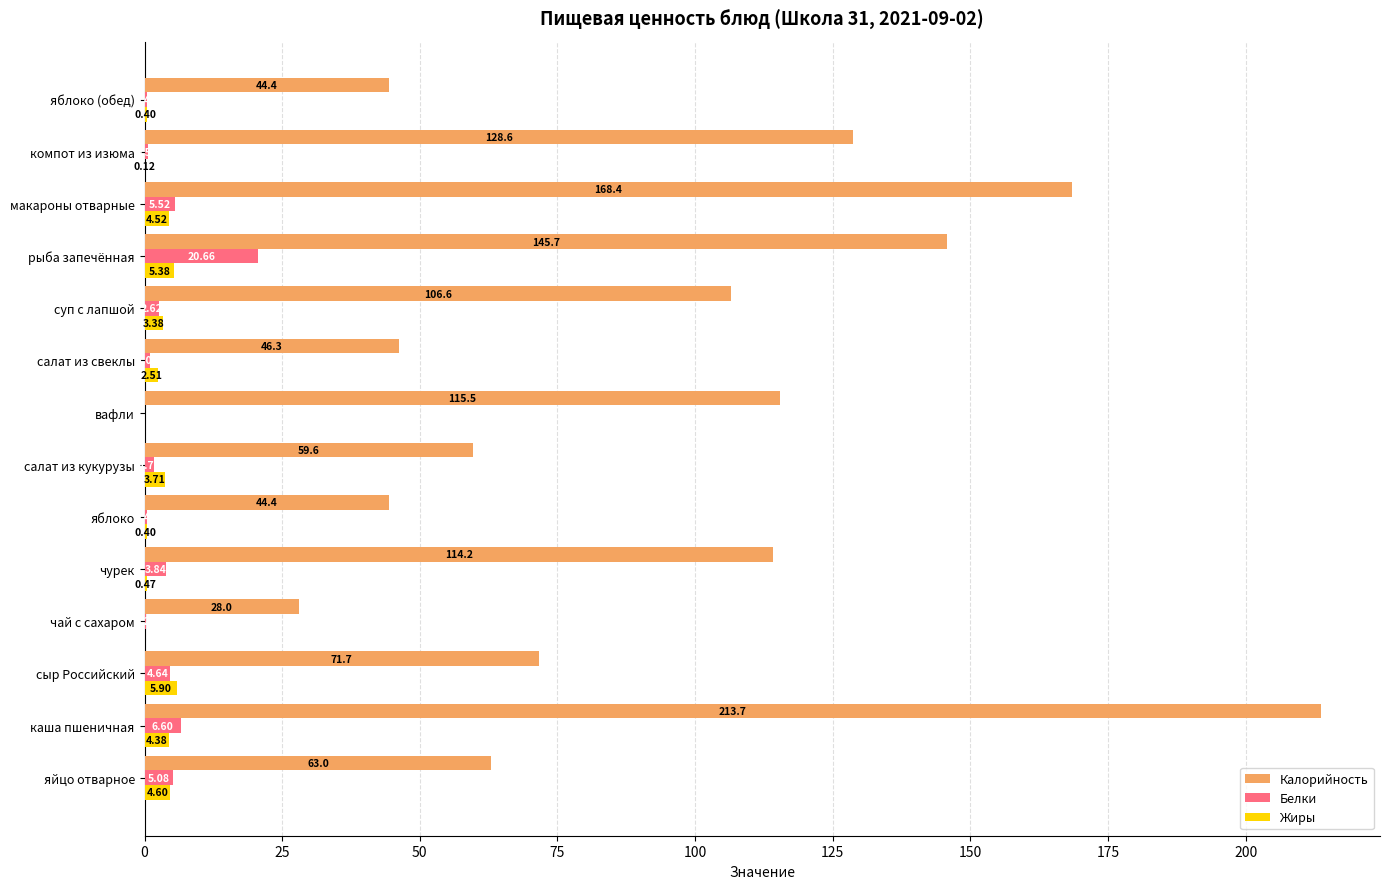

Which category has the highest value across all series?

каша пшеничная